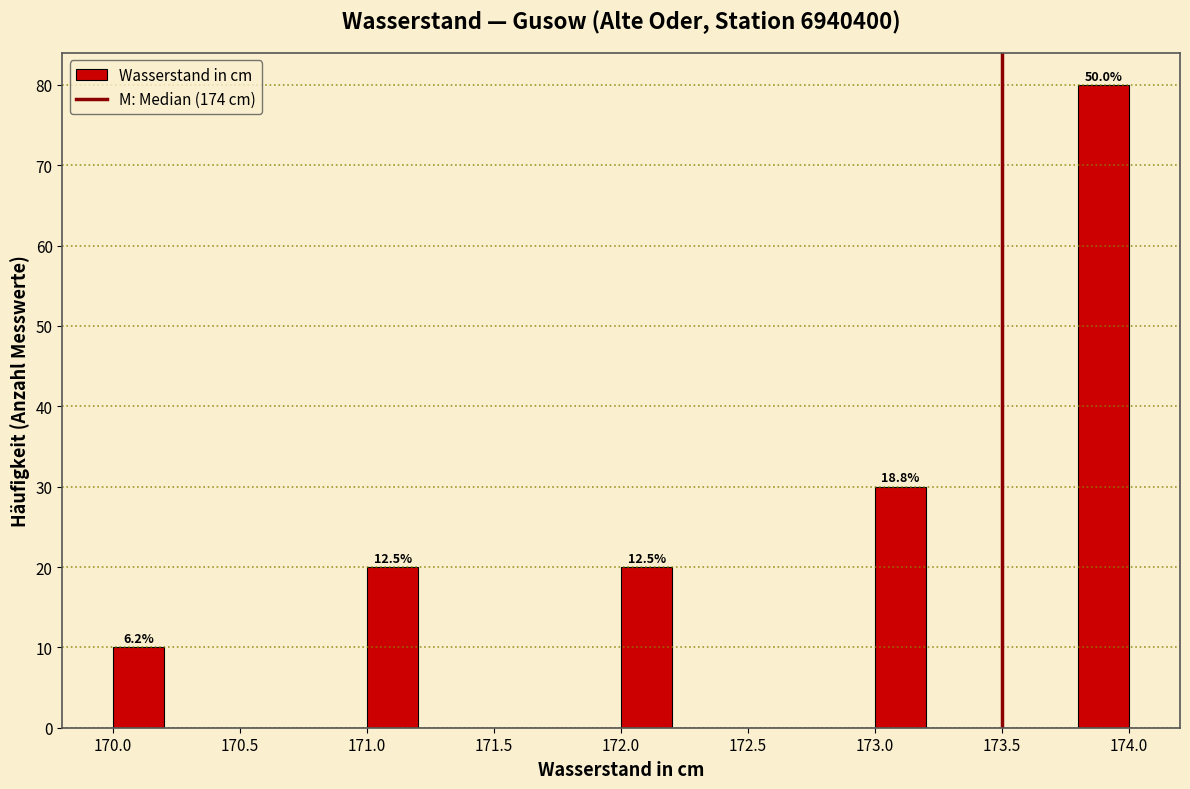

Which range on the x-axis has the tallest bar?

173.8 to 174.0